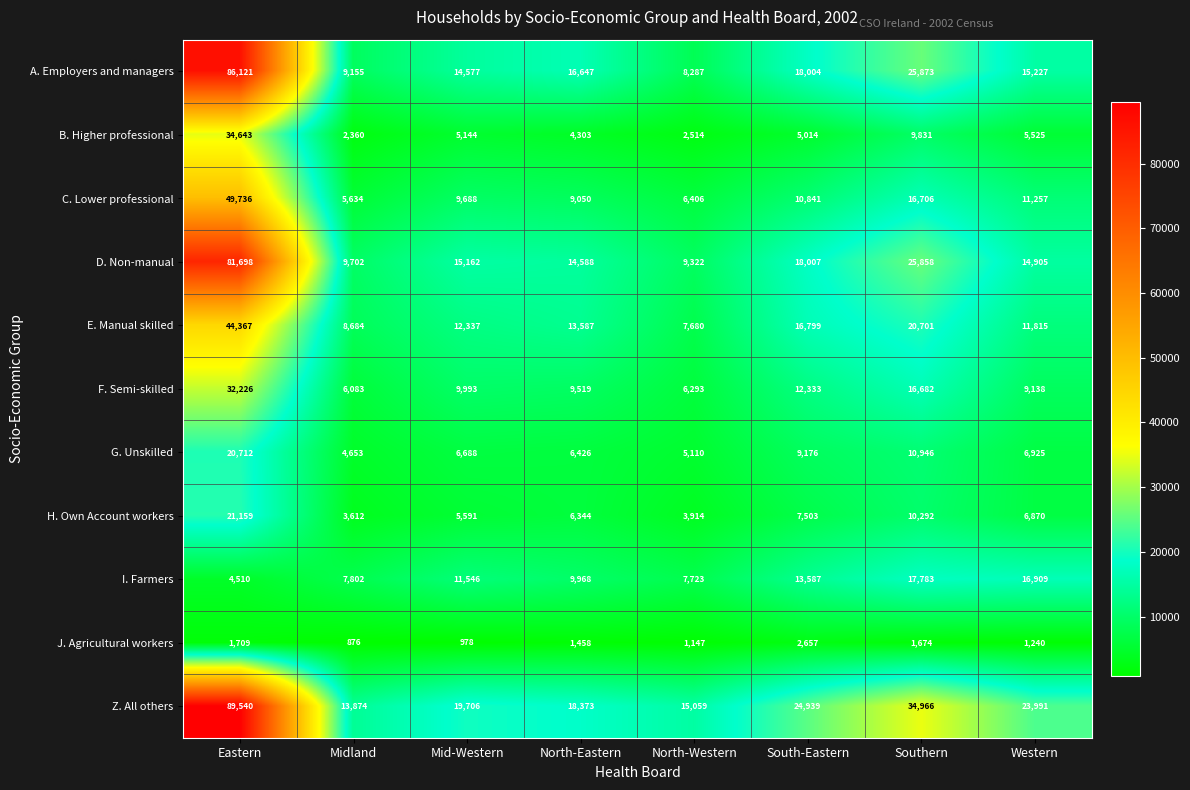

List the labels in order of C. Lower professional value, smallest first.

Midland, North-Western, North-Eastern, Mid-Western, South-Eastern, Western, Southern, Eastern